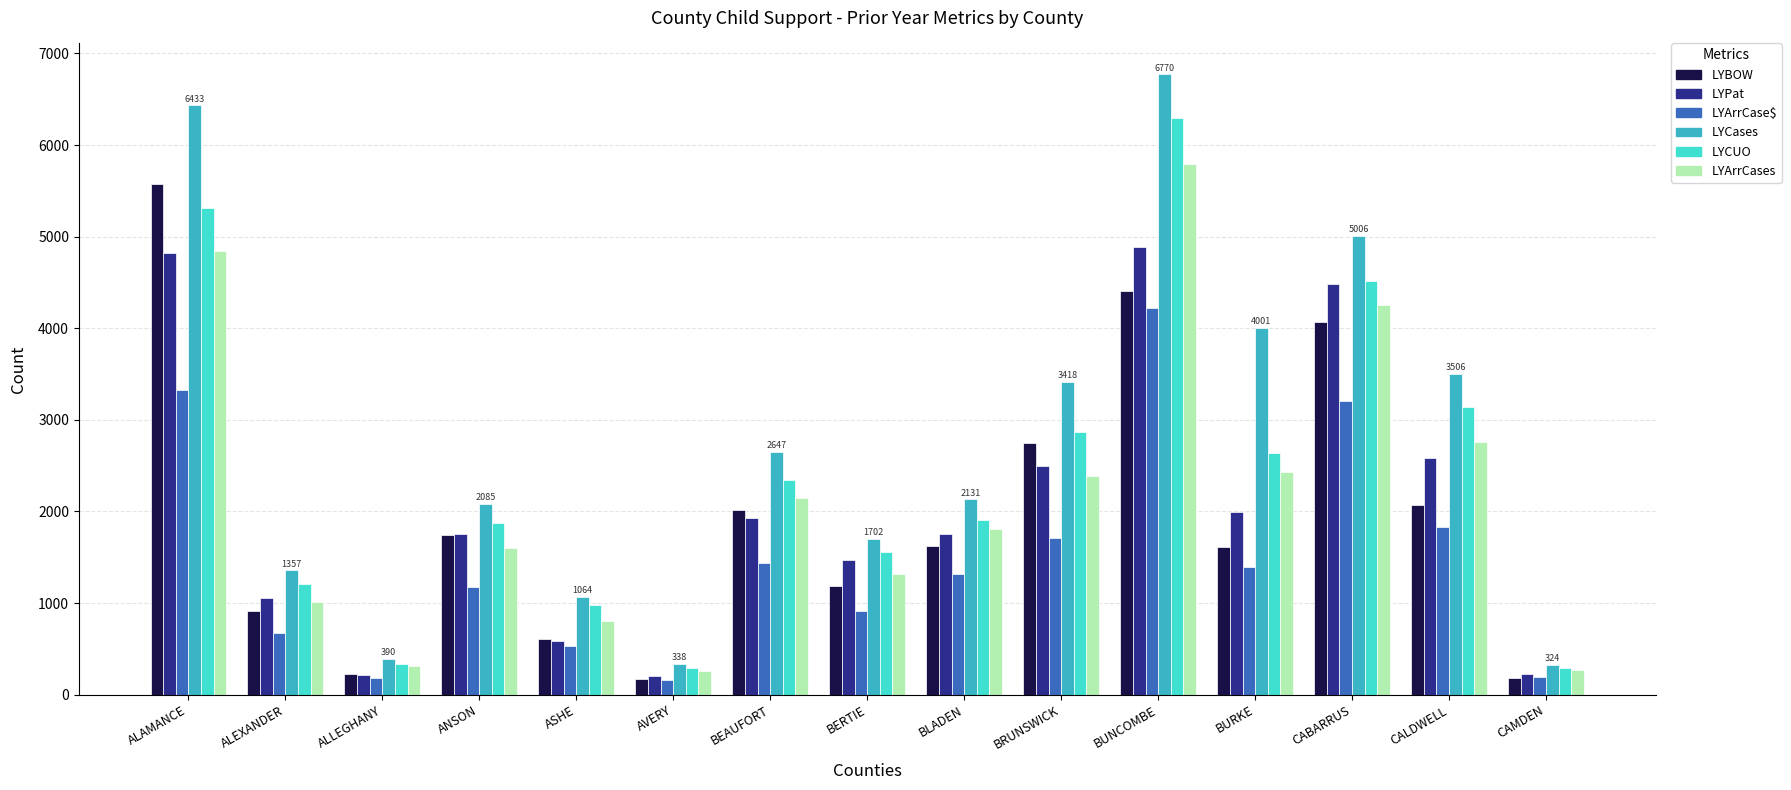

Which series has the largest range (max minus min)?

LYCases